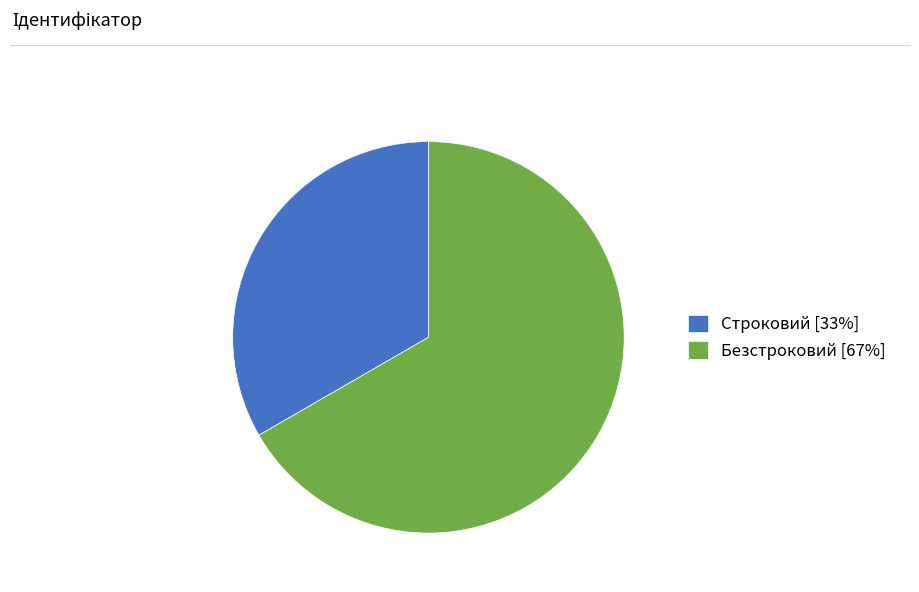

How many slices are in this pie chart?

2